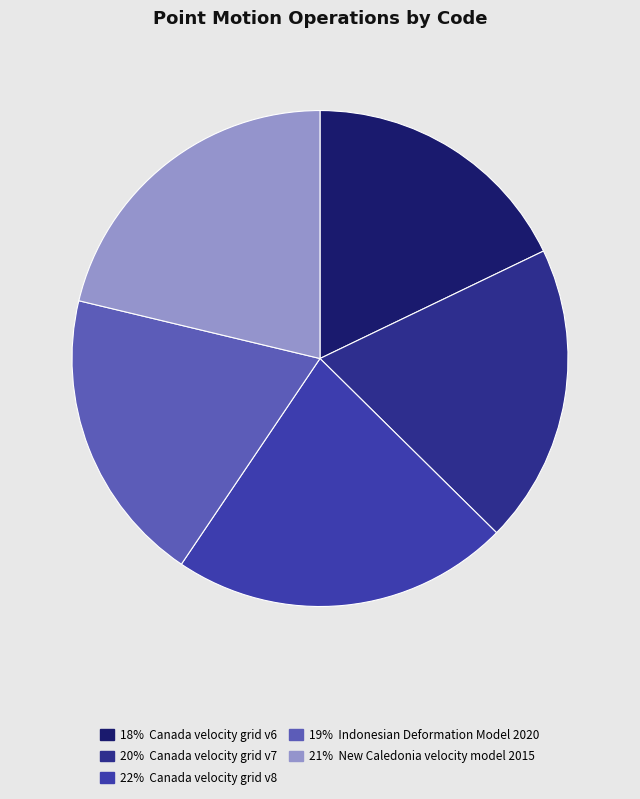

To the nearest percent, what is the average slice percentage?

20%